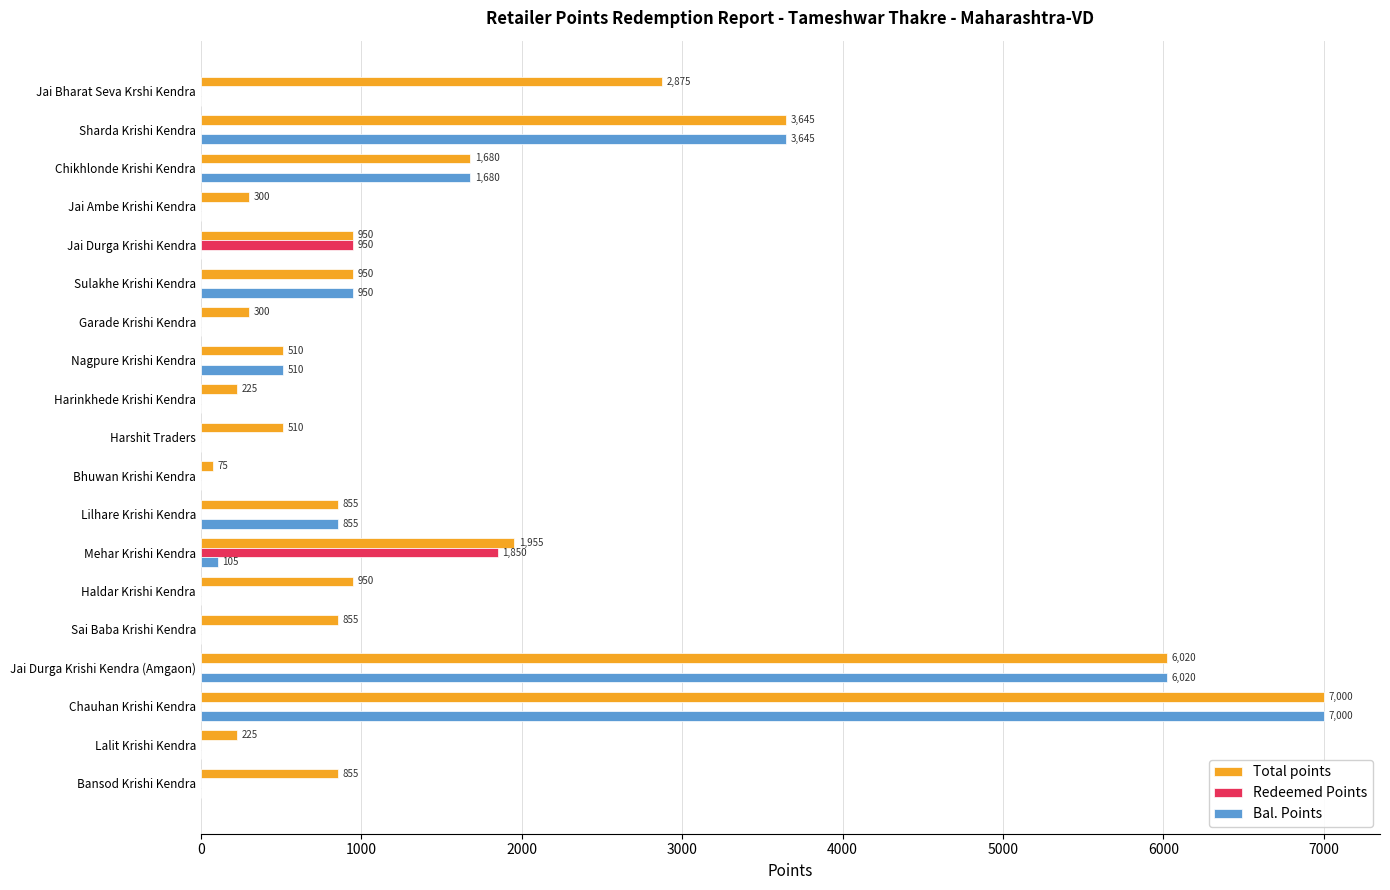

What is the sum of all Bal. Points values?

20765